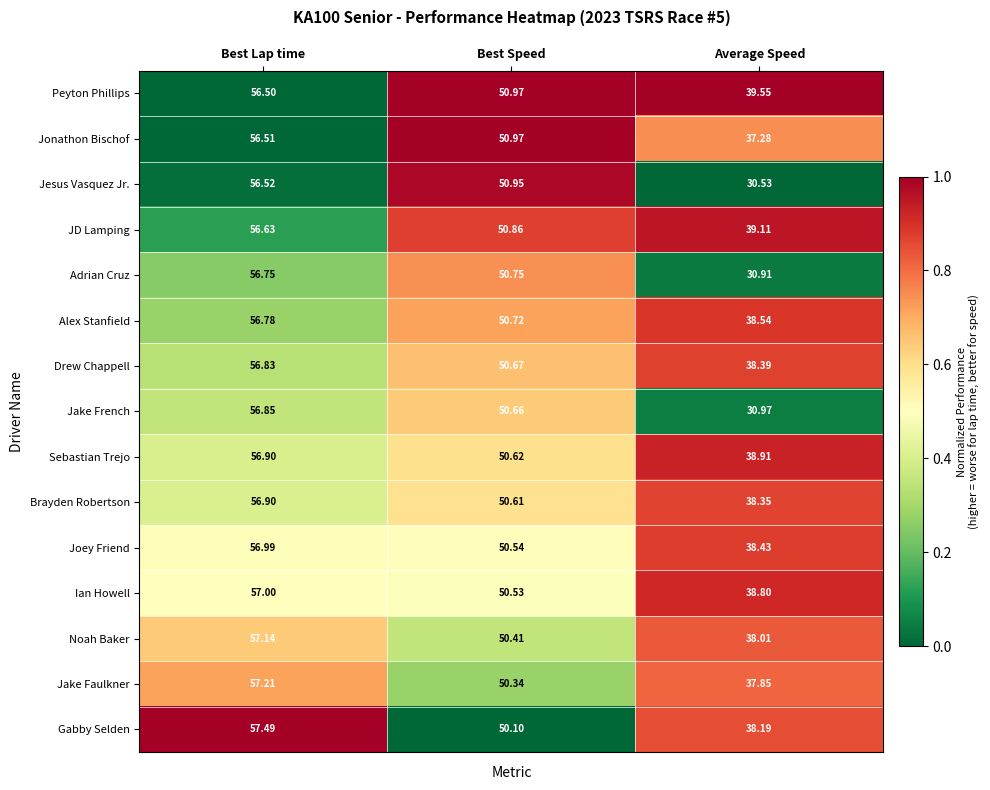

At which category does the chart reach its peak across all series?

Best Lap time